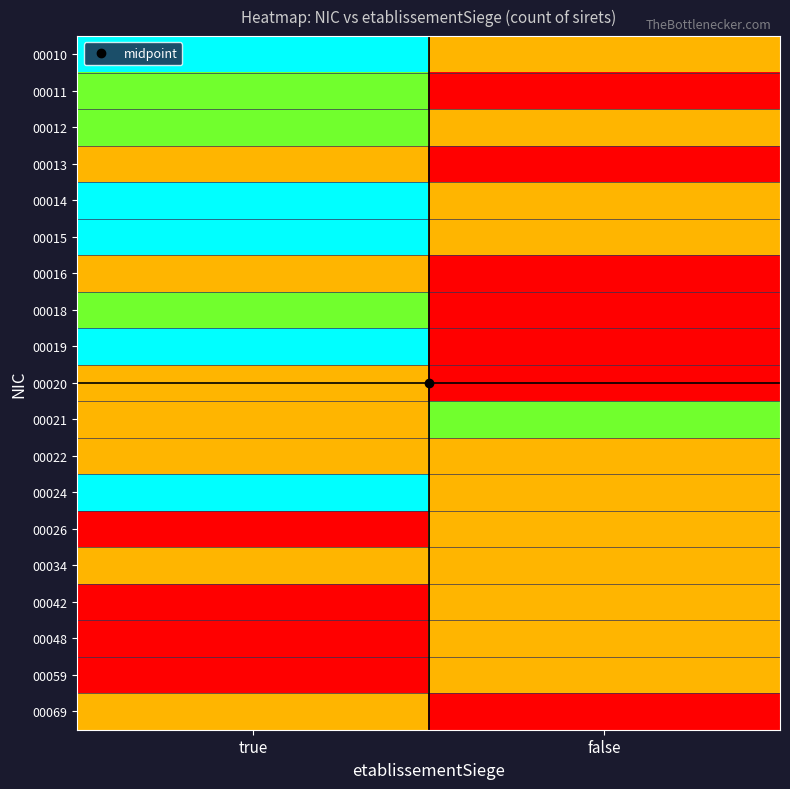

Reading left to right, list all the values displayed in this chart.

00010: true=3	false=1
00011: true=2	false=0
00012: true=2	false=1
00013: true=1	false=0
00014: true=3	false=1
00015: true=3	false=1
00016: true=1	false=0
00018: true=2	false=0
00019: true=3	false=0
00020: true=1	false=0
00021: true=1	false=2
00022: true=1	false=1
00024: true=3	false=1
00026: true=0	false=1
00034: true=1	false=1
00042: true=0	false=1
00048: true=0	false=1
00059: true=0	false=1
00069: true=1	false=0